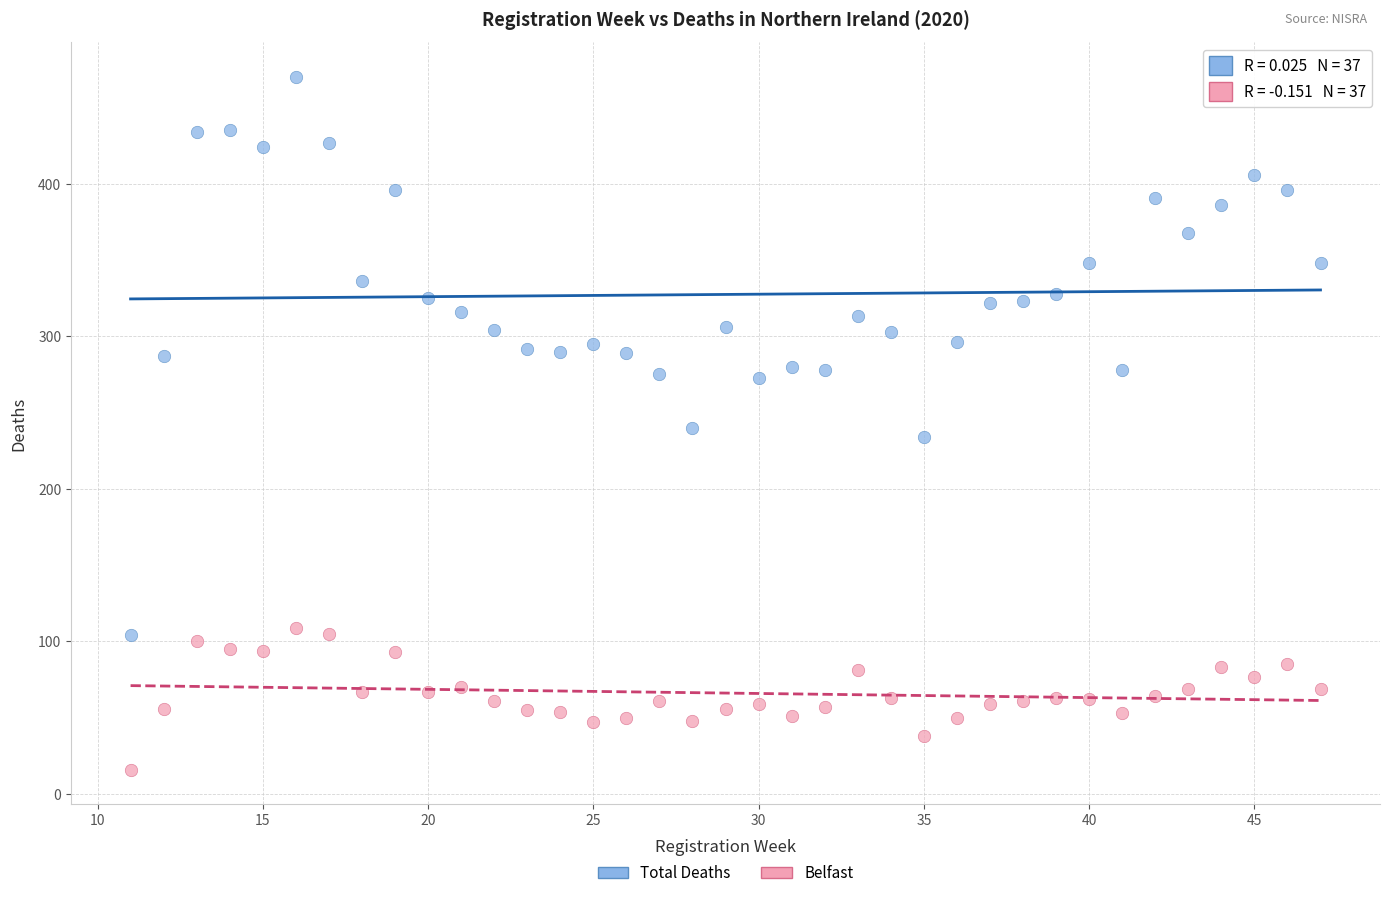

Across all data points, what is the range of Y values (max minus min)?

454